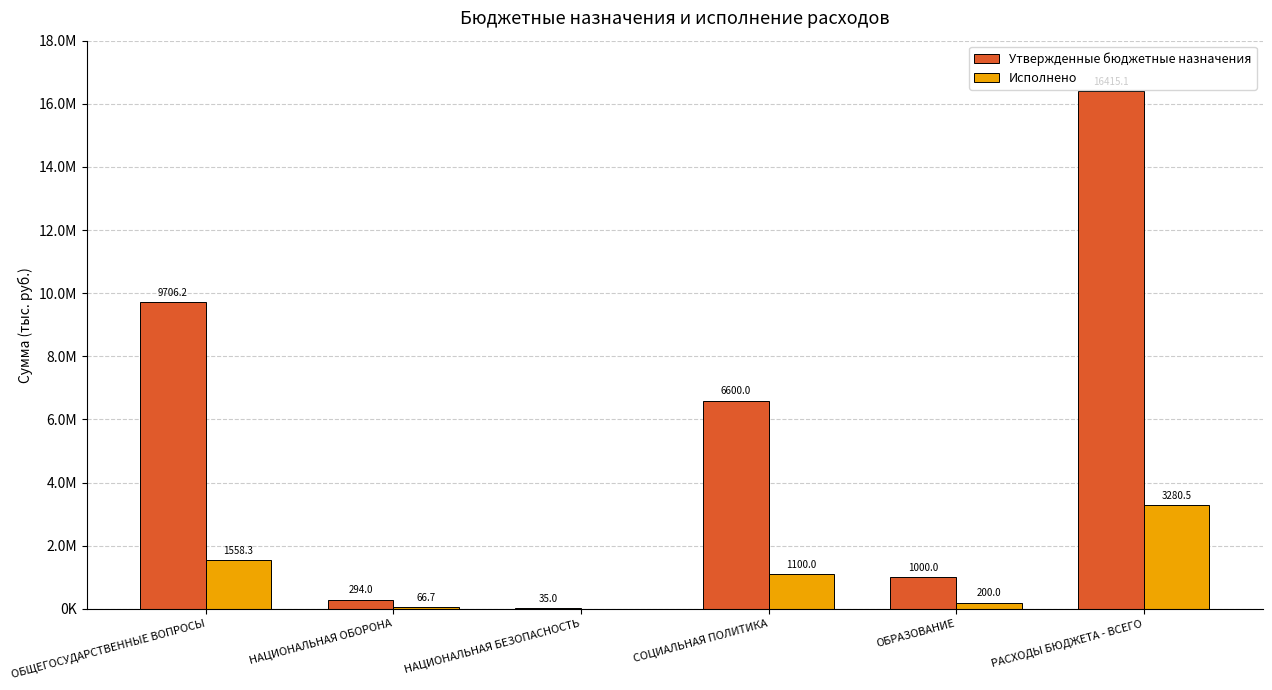

What are all the series names shown in the legend?

Утвержденные бюджетные назначения, Исполнено